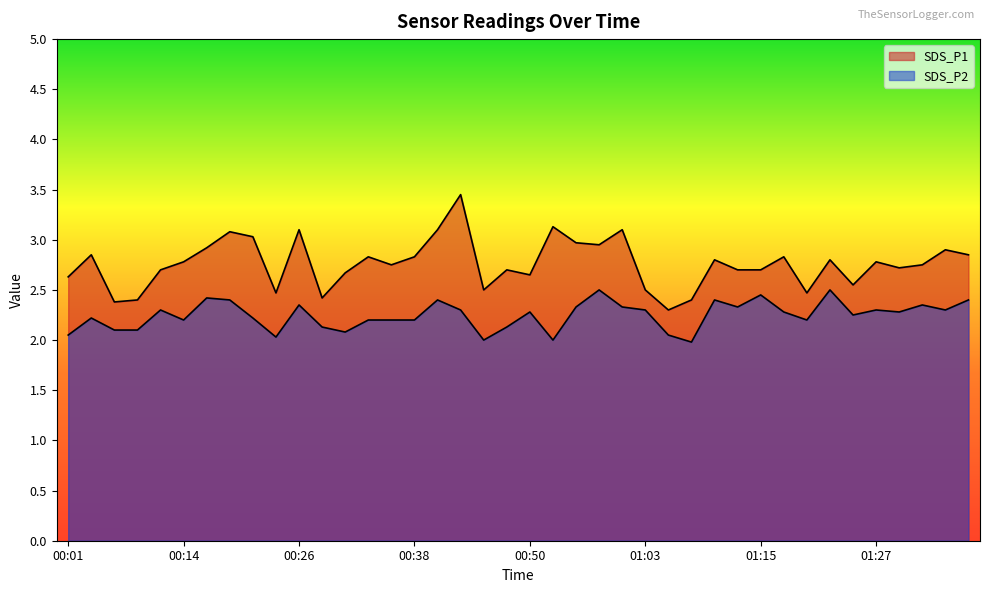

What is the greatest value displayed?

3.5